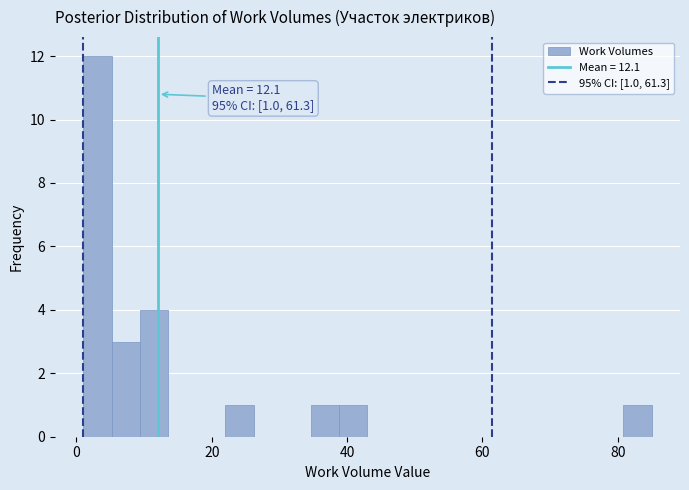

Read against the x-axis, roughly where is the centre of the tallest bar?

4